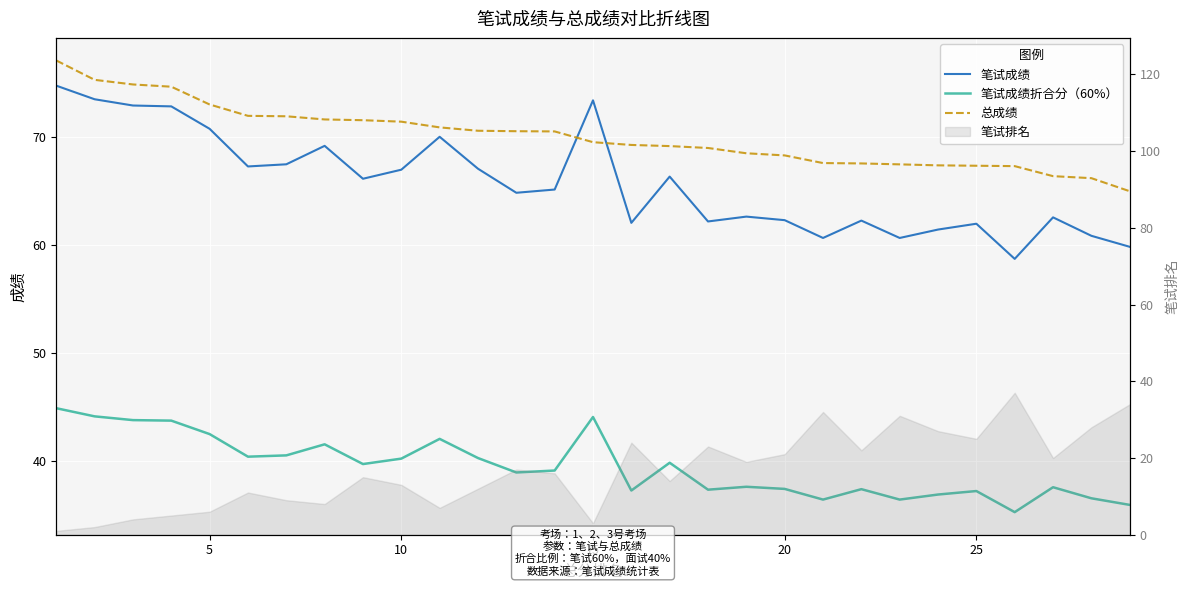

The value of 笔试成绩 at 27 is 35.8. True or false?

False